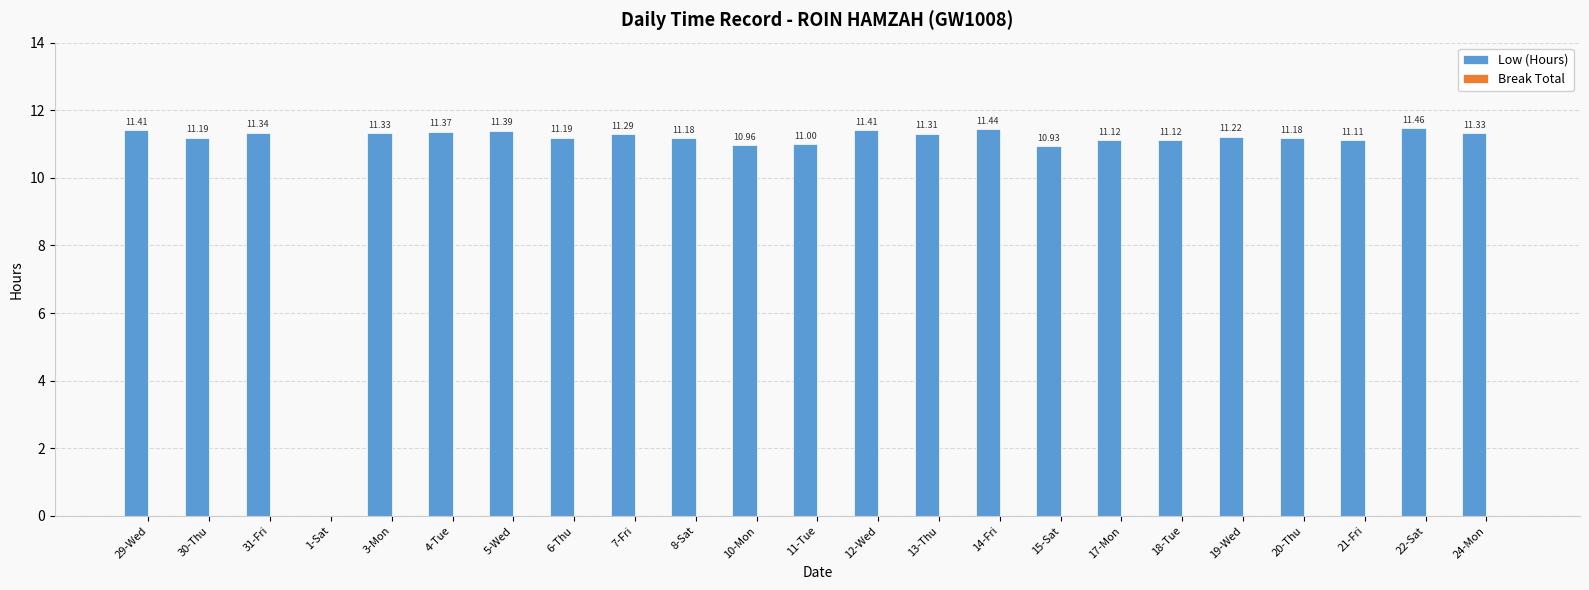

What is the sum of the values at 7-Fri and 5-Wed?

22.7